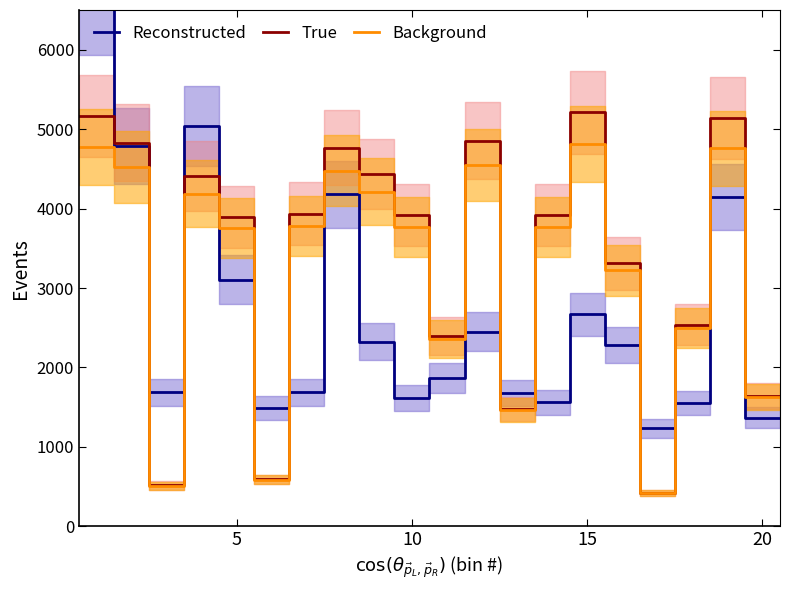

What is the average value of the Reconstructed series?

2605.3